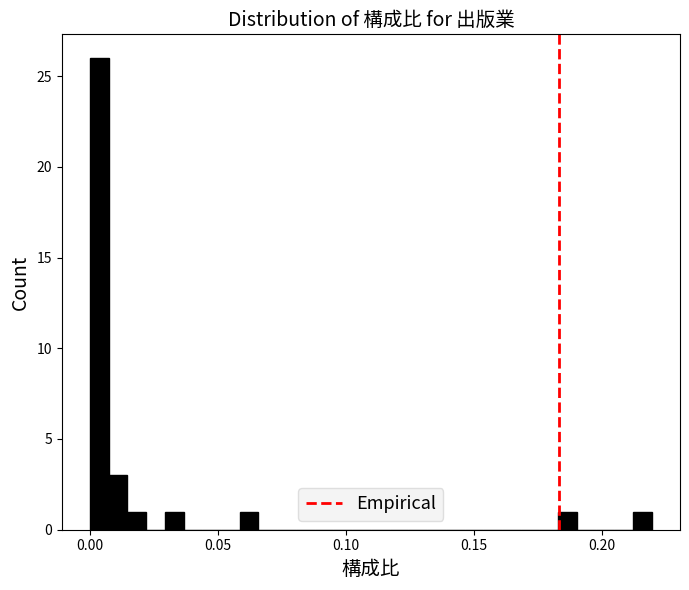

Around what value on the x-axis is the tallest bar? Give the approximate position of its centre, as read against the axis.

0.005